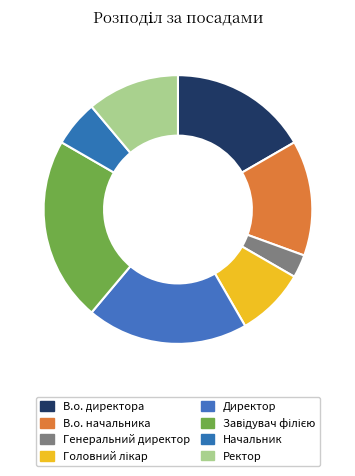

To the nearest percent, what is the combined percentage of Завідувач філією and Ректор?

33%